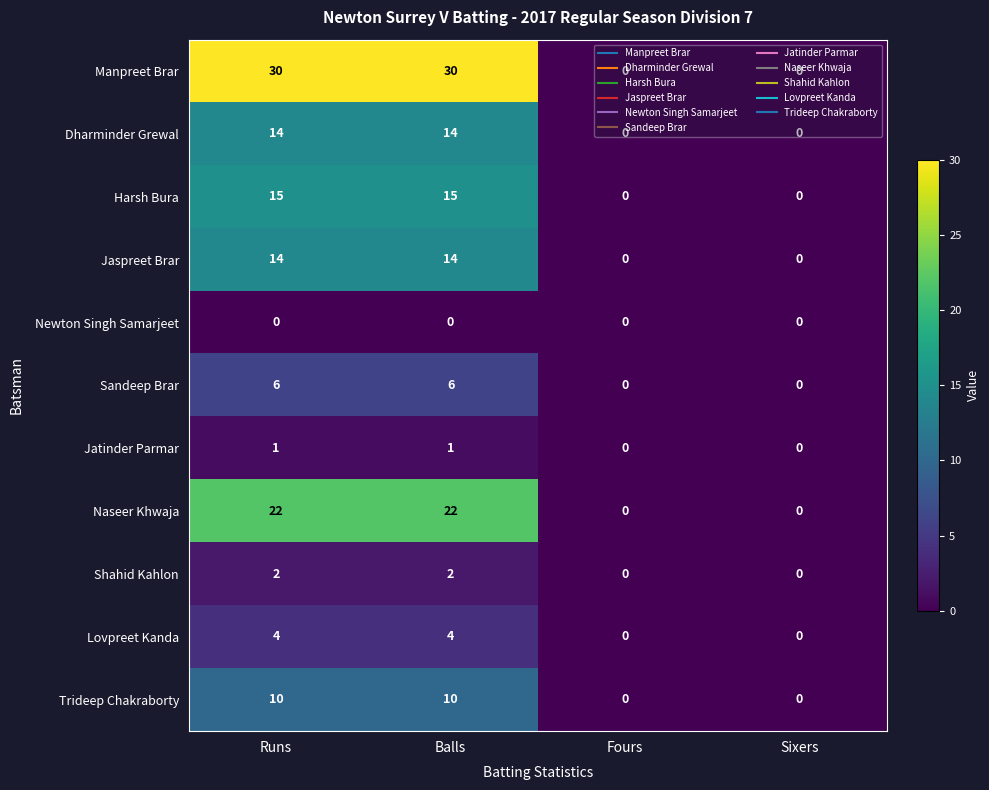

What is the total value across all series at Runs?

118